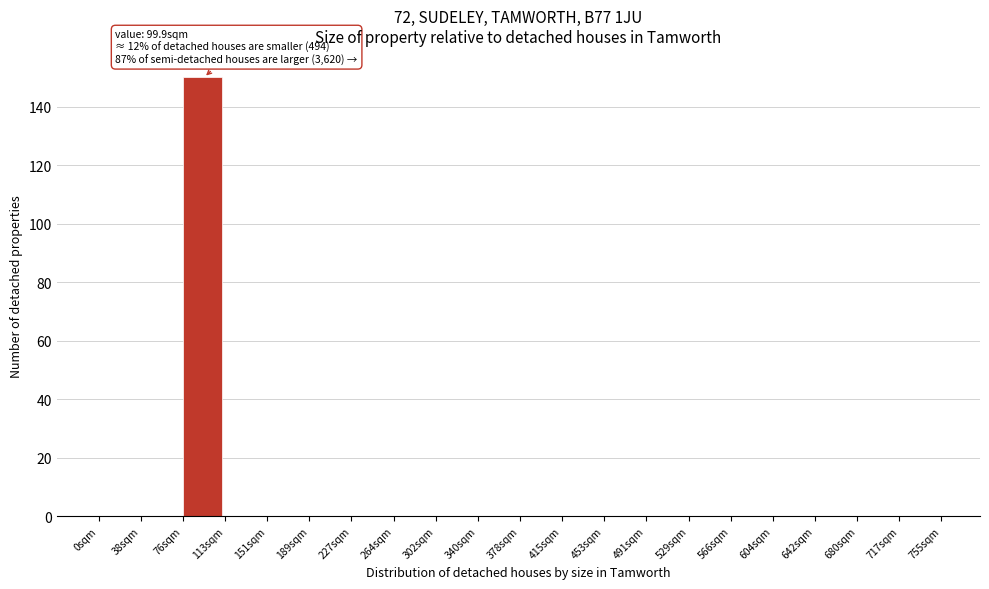

Over which range of the x-axis is the bar tallest?

75.0 to 112.5